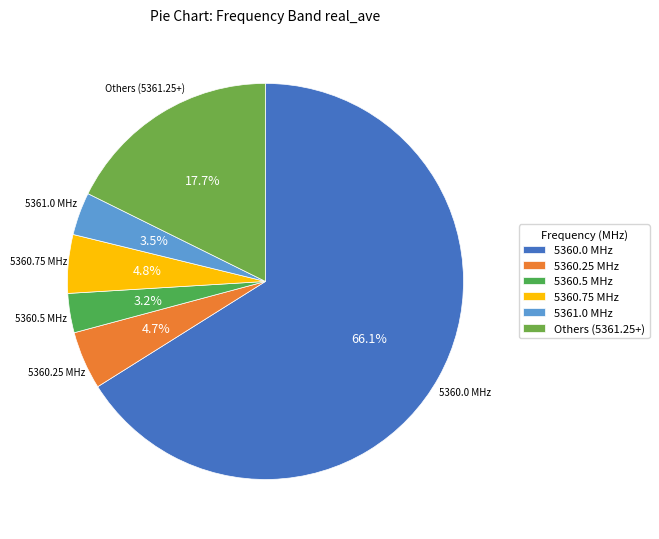

Which category accounts for the majority?

5360.0 MHz